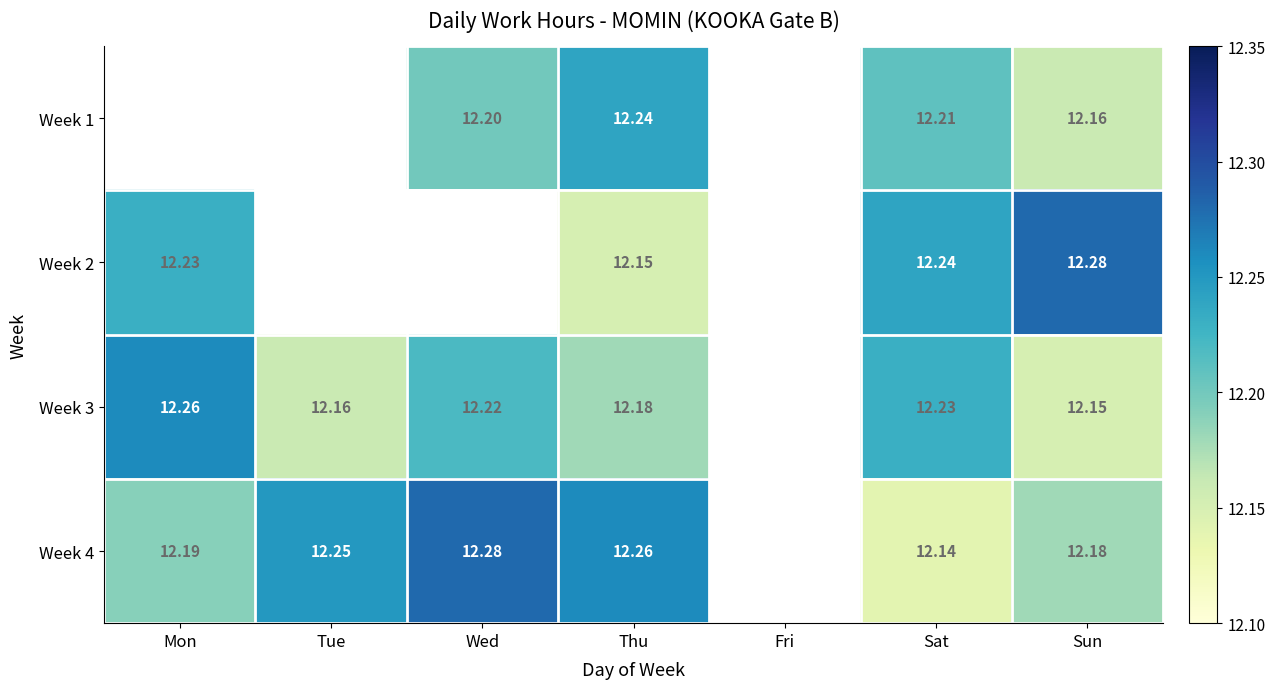

Count the number of categories in the chart.

7